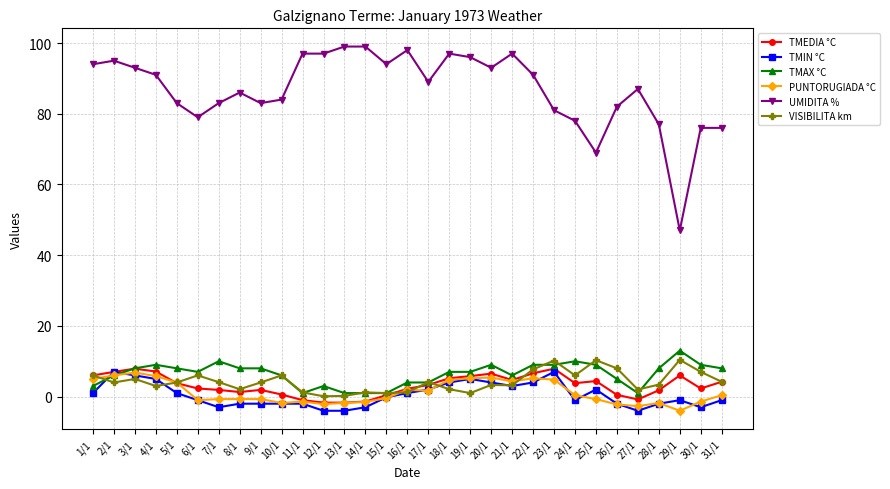

At which label does TMEDIA °C first exceed 3?

1/1